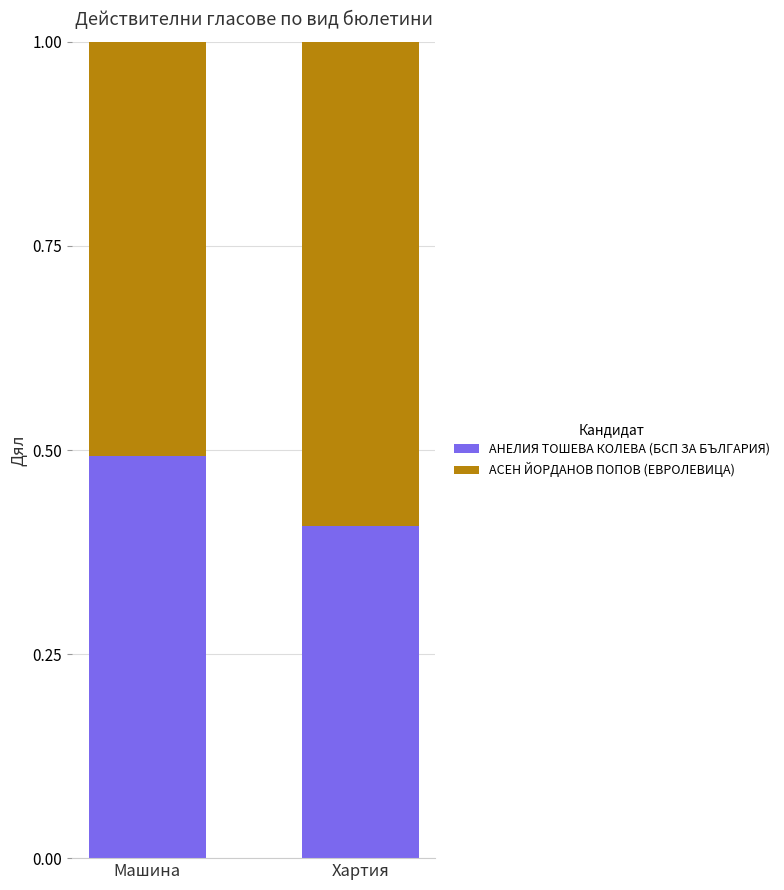

Is it true that АНЕЛИЯ ТОШЕВА КОЛЕВА (БСП ЗА БЪЛГАРИЯ) equals 0.1 at Хартия?

False